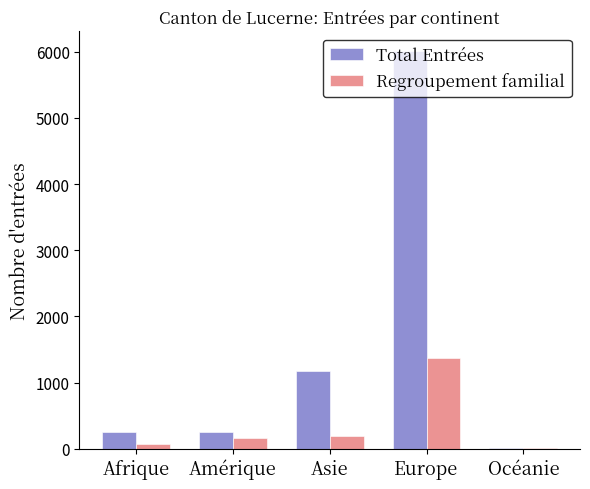

What is the sum of all Total Entrées values?

7692